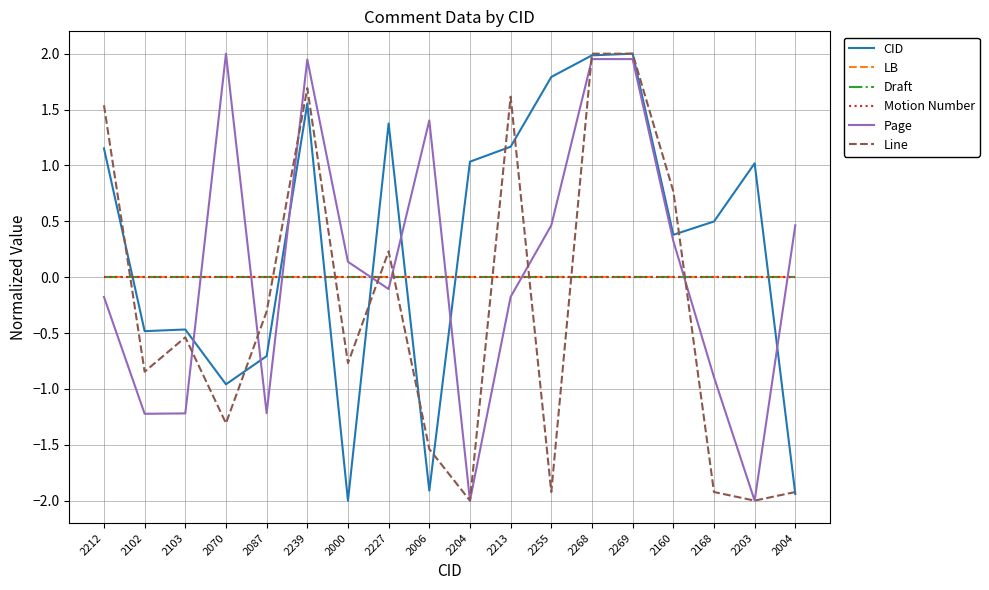

Is it true that Line equals -2.7 at 2006?

False